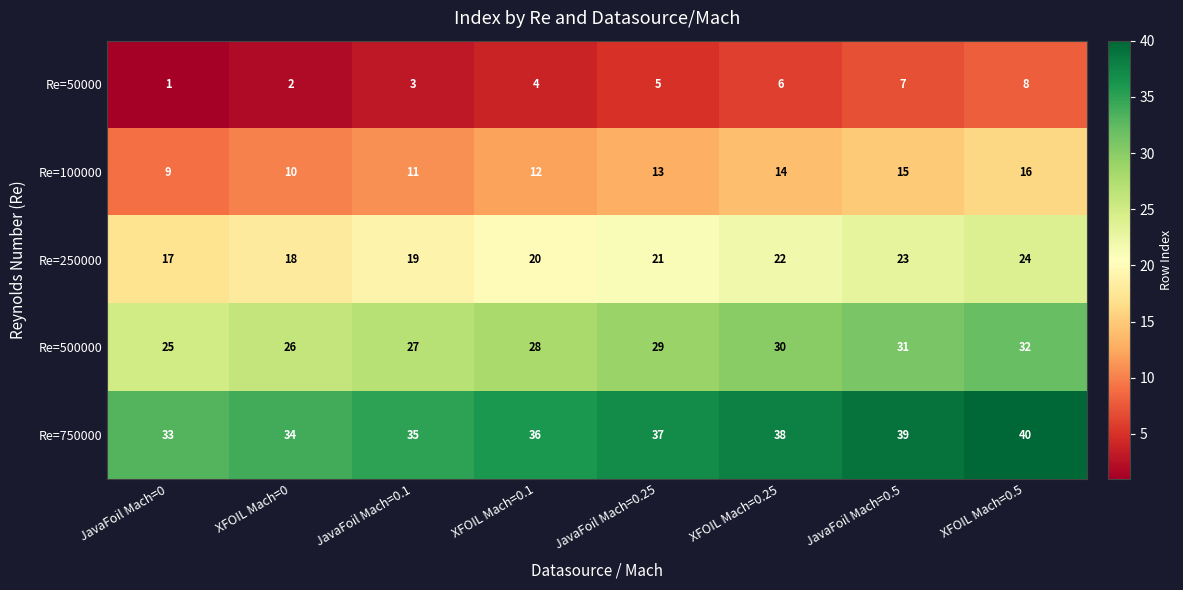

Count the Re=250000 values in the range 19 to 23.

5